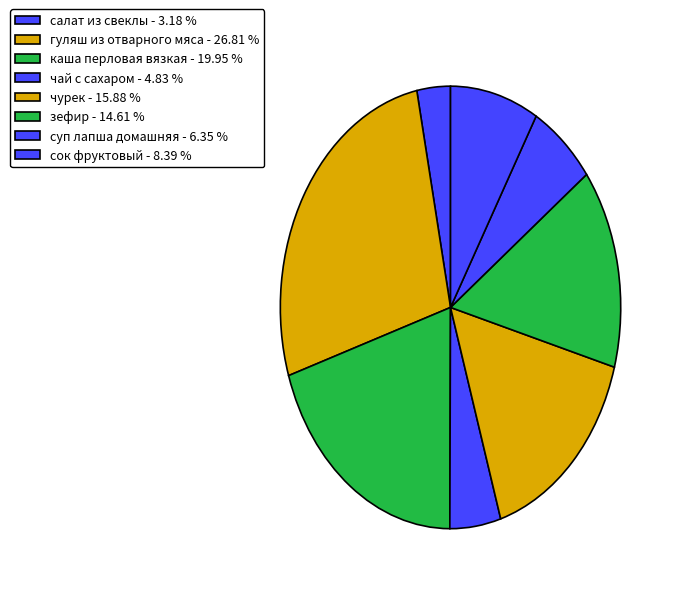

What is the smallest slice in the pie chart?

салат из свеклы - 3.18 %